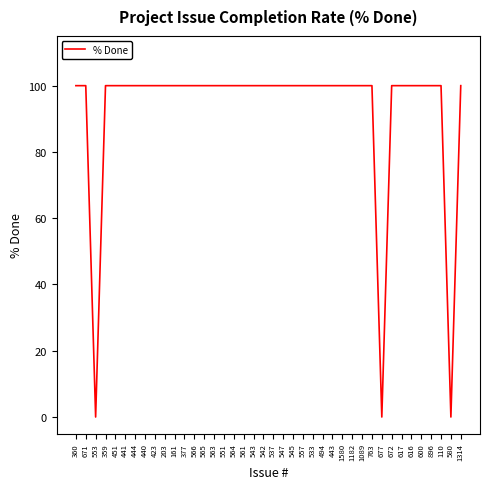

The value at 545 is 100. True or false?

True